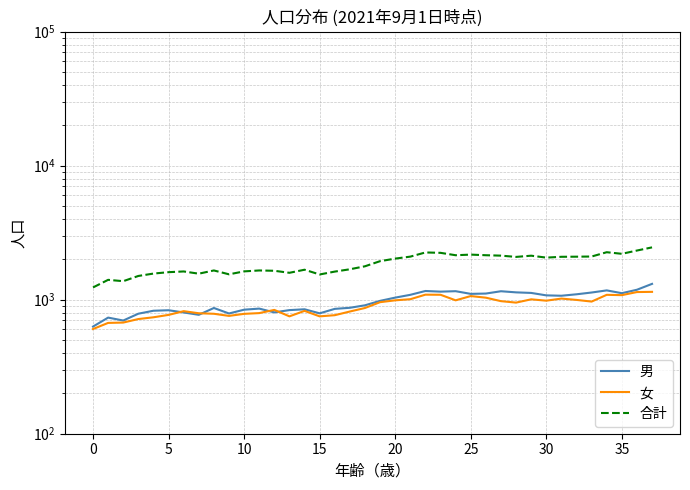

What are all the series names shown in the legend?

男, 女, 合計